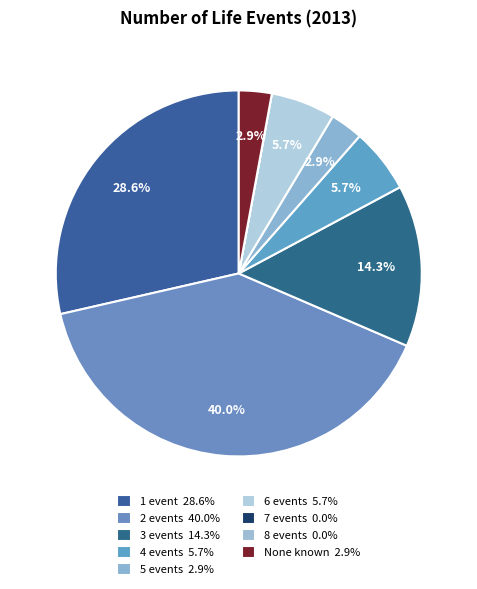

Which slice is the smallest?

7 events